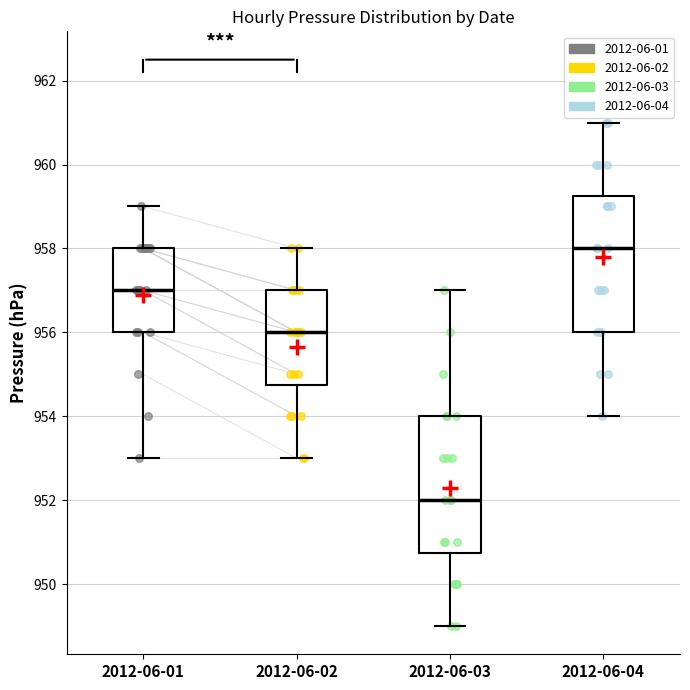

Reading left to right, read every box against the y-axis: the position of its median line, the range the box covers, and the ends of its whiskers. The values are not printed on the chart, so give them approximately, as read against the axis.

2012-06-01: median 957.0, box 956.0 to 958.0, whiskers 953.0 to 959.0
2012-06-02: median 956.0, box 954.8 to 957.0, whiskers 953.0 to 958.0
2012-06-03: median 952.0, box 950.8 to 954.0, whiskers 949.0 to 957.0
2012-06-04: median 958.0, box 956.0 to 959.2, whiskers 954.0 to 961.0